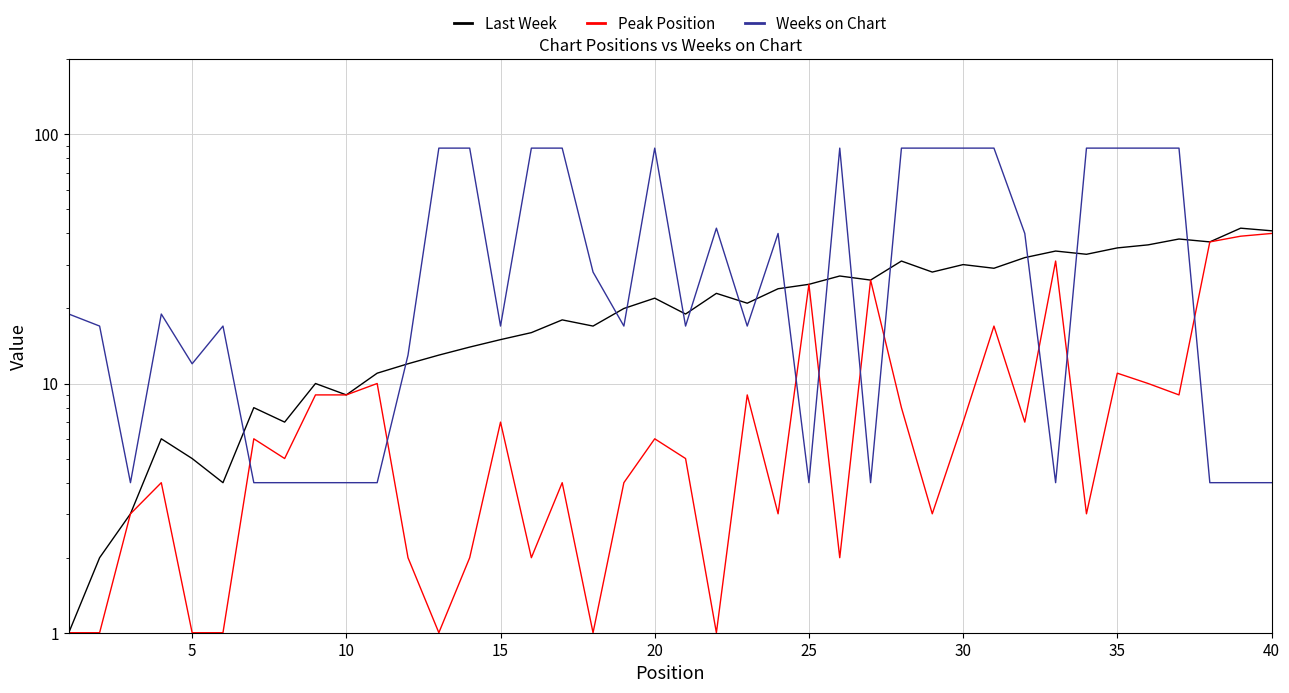

Which has a higher value, 5 or 39?

39